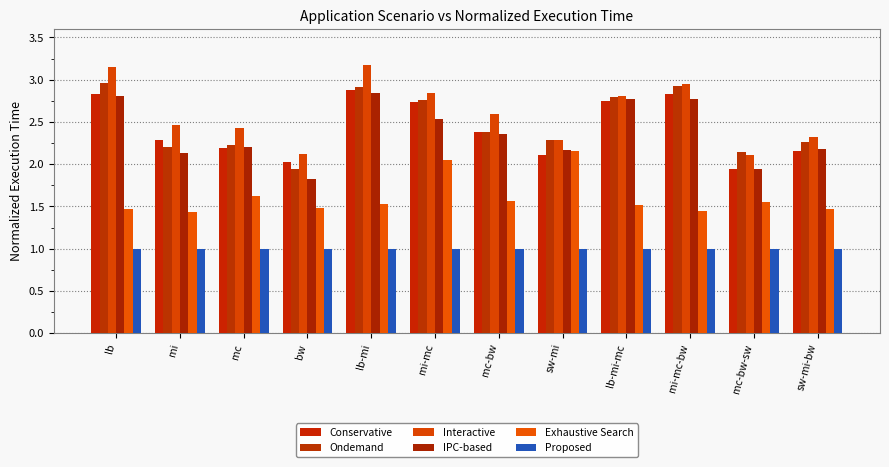

The Ondemand series shows 1.9 at bw. True or false?

True